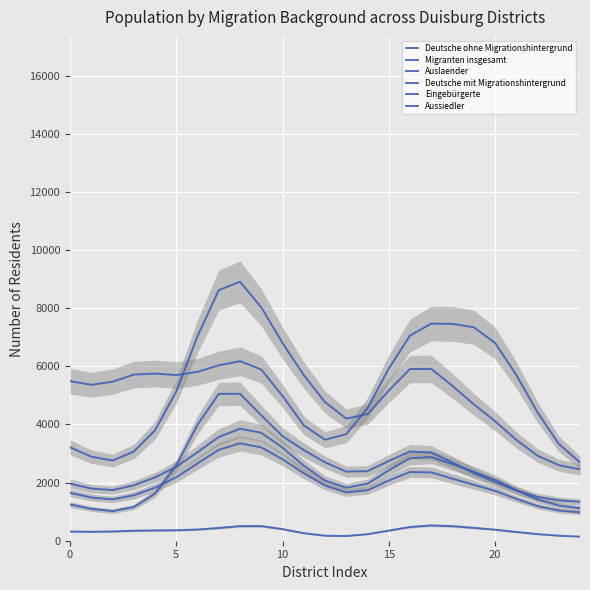

The value of Auslaender at 7 is 8293.1. True or false?

False